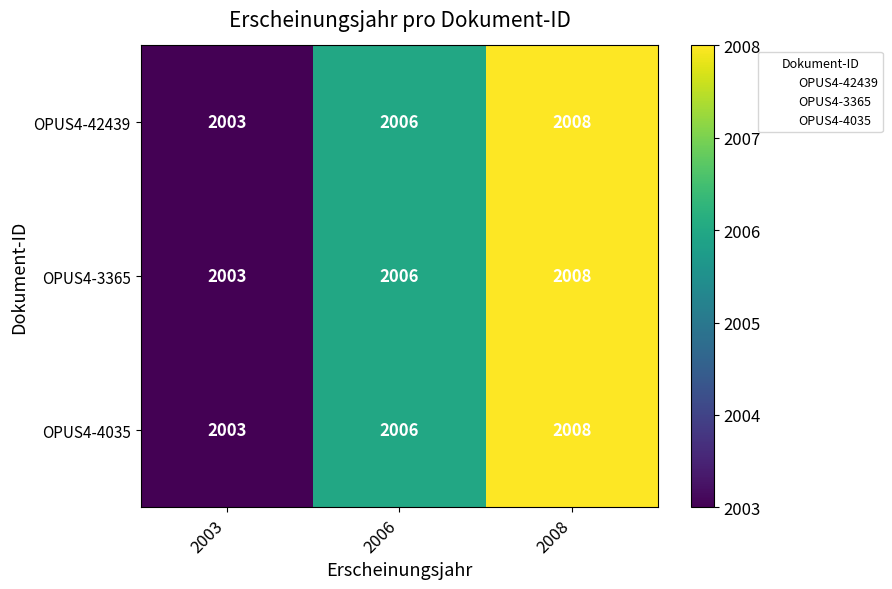

Count the number of data series in this chart.

3